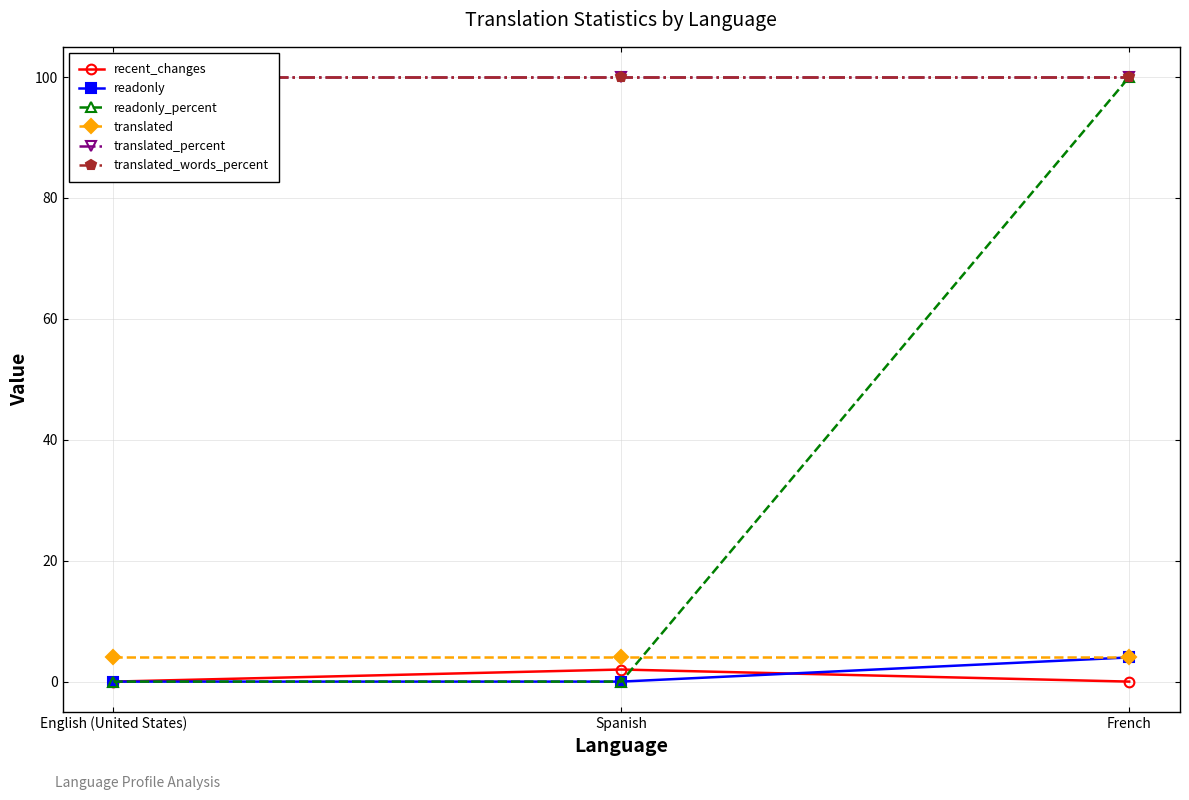

How many values in readonly_percent are above zero?

1